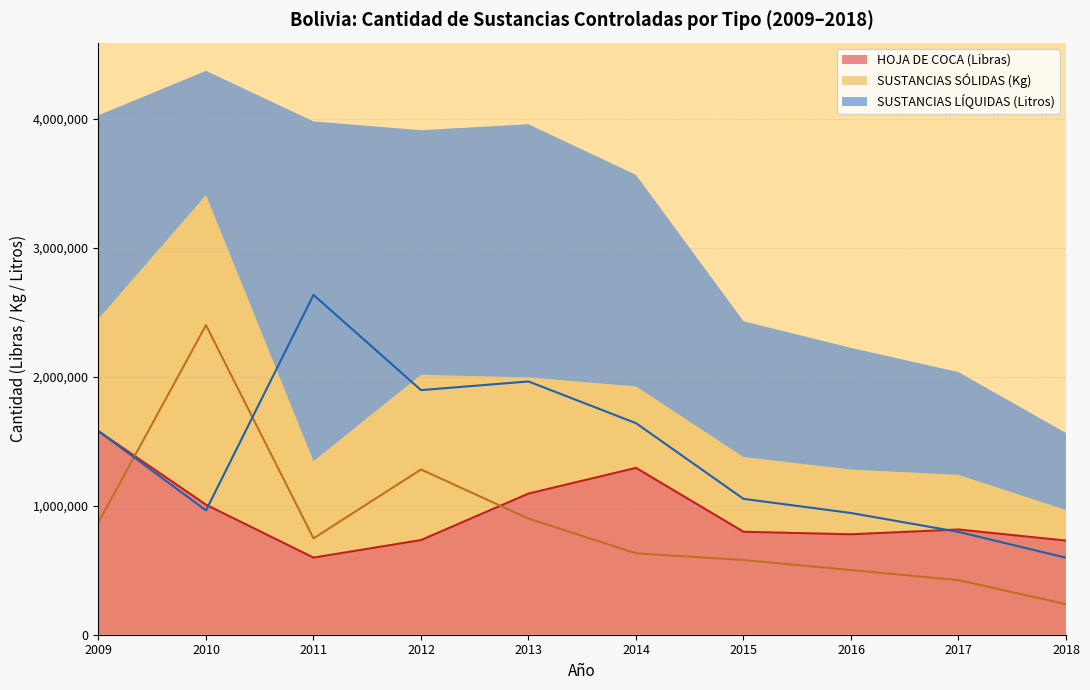

The value of HOJA DE COCA (Libras) at 2014 is 1293746.0. True or false?

True